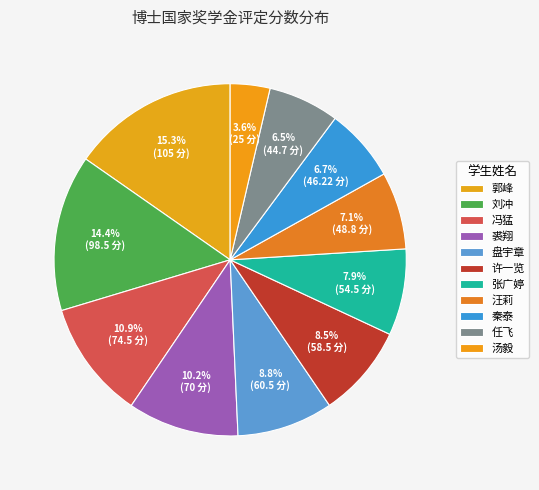

Which category has the biggest portion of the pie?

郭峰(105)